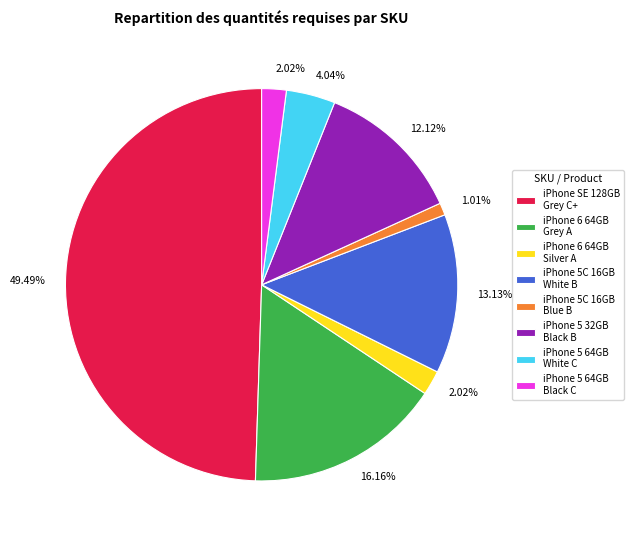

Approximately how many times larger is the value at iPhone 5 64GB White C compared to iPhone 6 64GB Silver A?

2.0